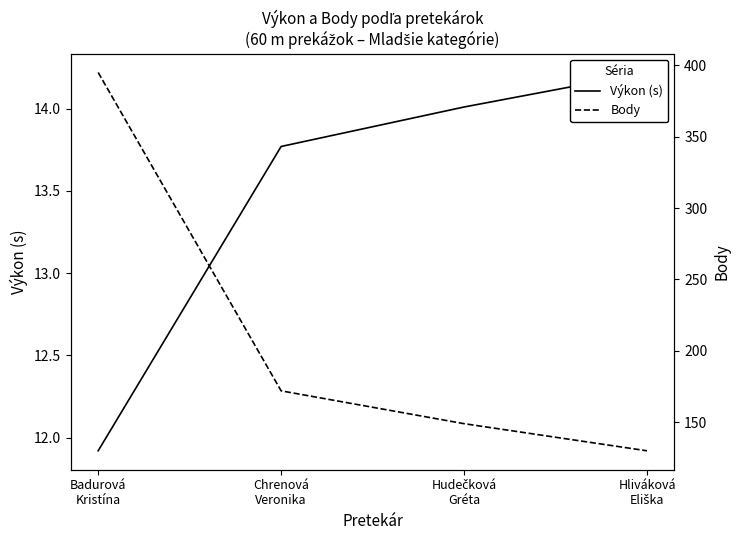

Does the chart display data point markers on the line(s)?

No